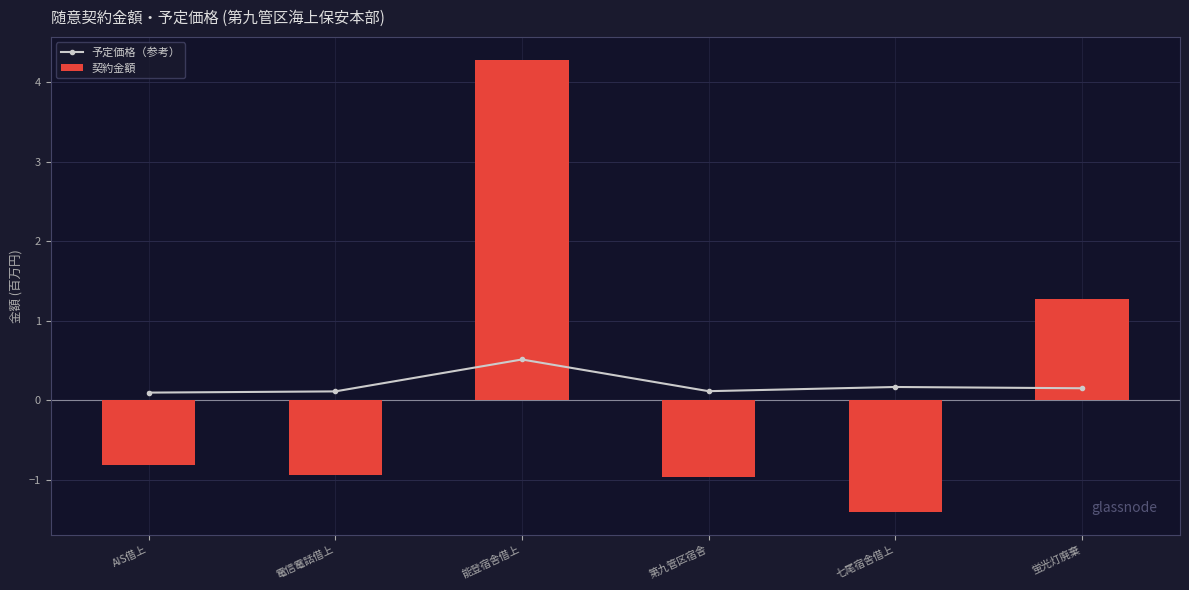

What are all the series names shown in the legend?

予定価格（参考）, 契約金額